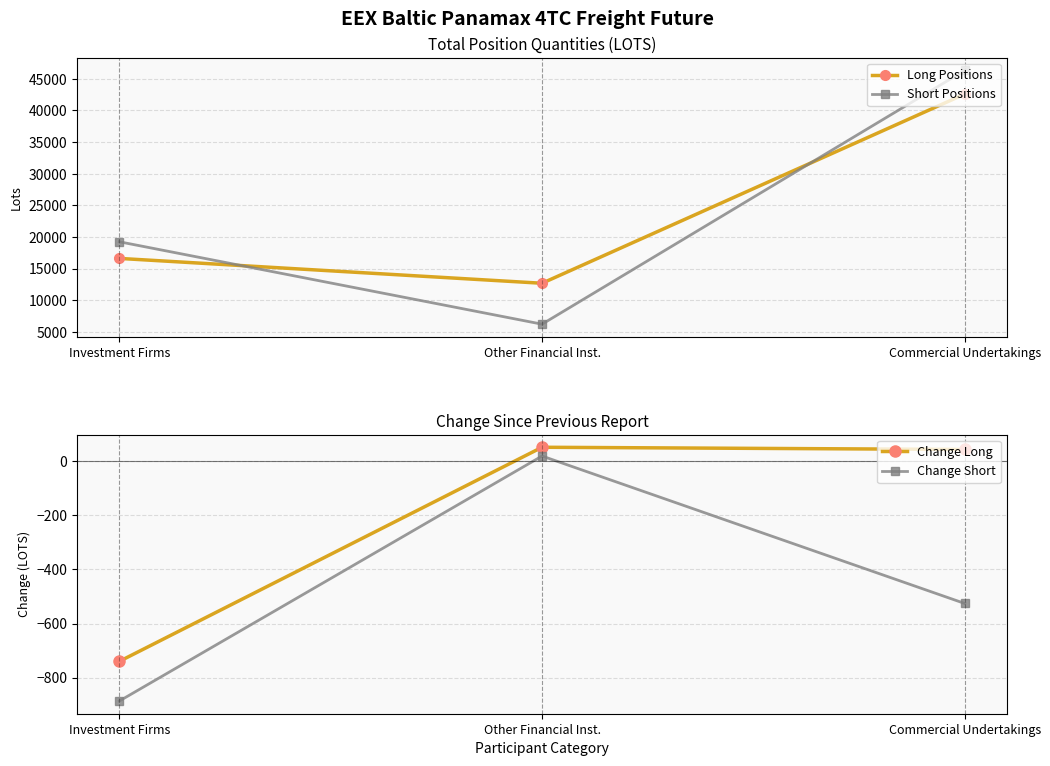

Is the value of Long Positions at Other Financial Inst. greater than the value of Change Long at Investment Firms?

Yes